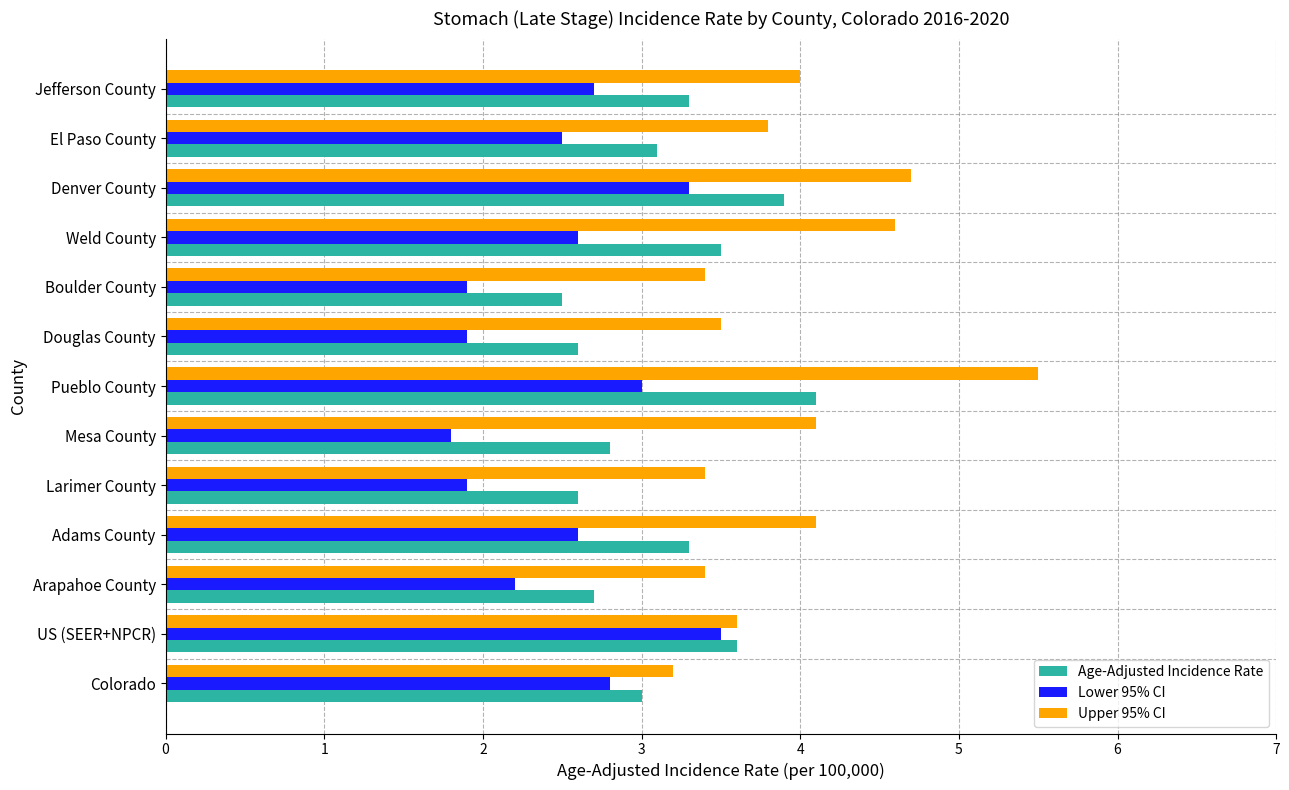

Which series has the widest spread of values?

Upper 95% CI